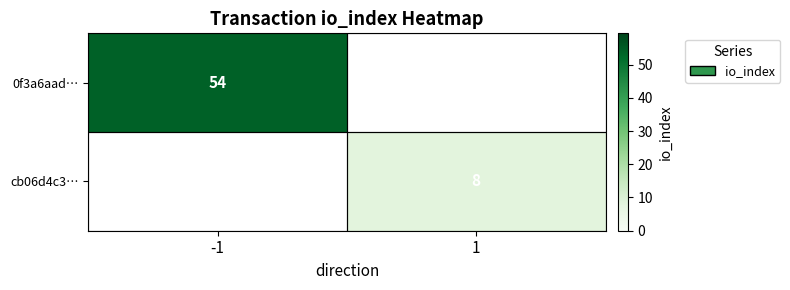

The cb06d4c3… series shows 8 at 1. True or false?

True